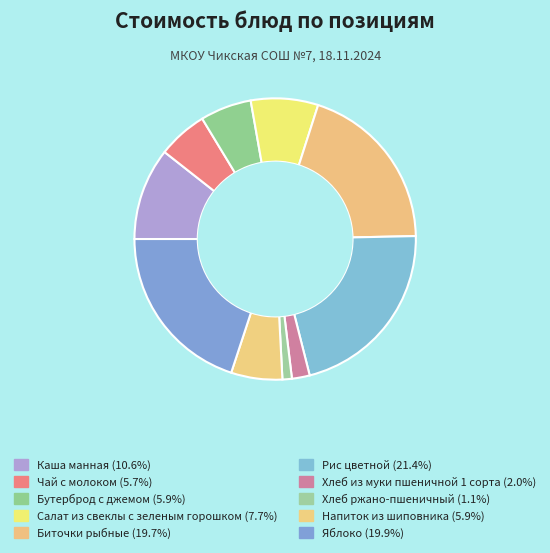

How many slices are in this pie chart?

10